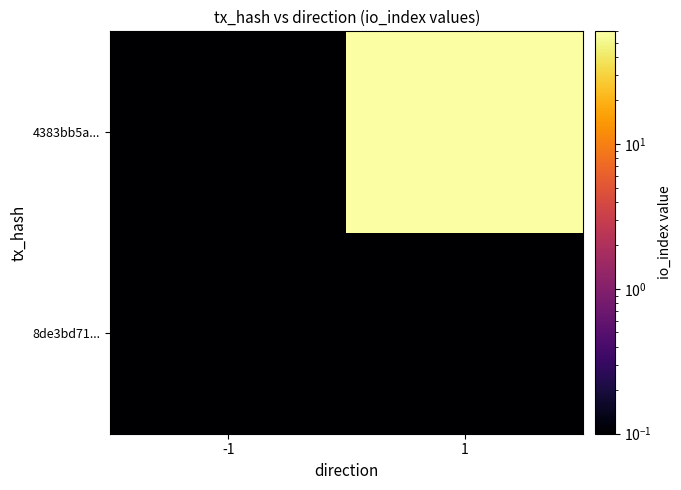

List the series in order of their overall mean, highest first.

4383bb5a..., 8de3bd71...